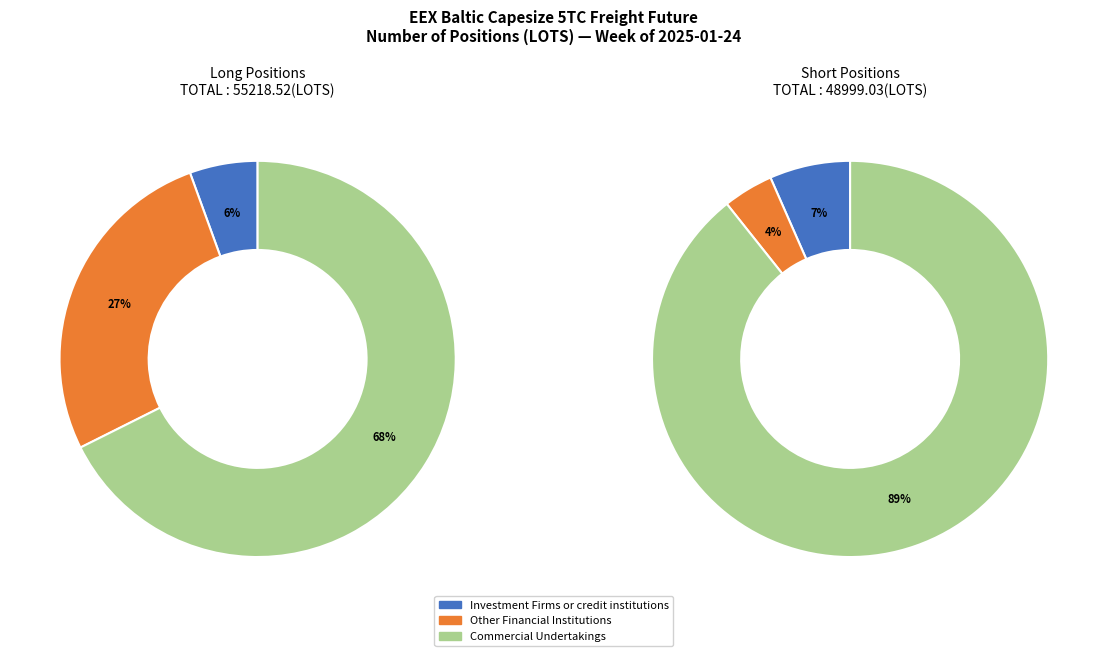

True or false: Commercial Undertakings accounts for 68% of the total.

True